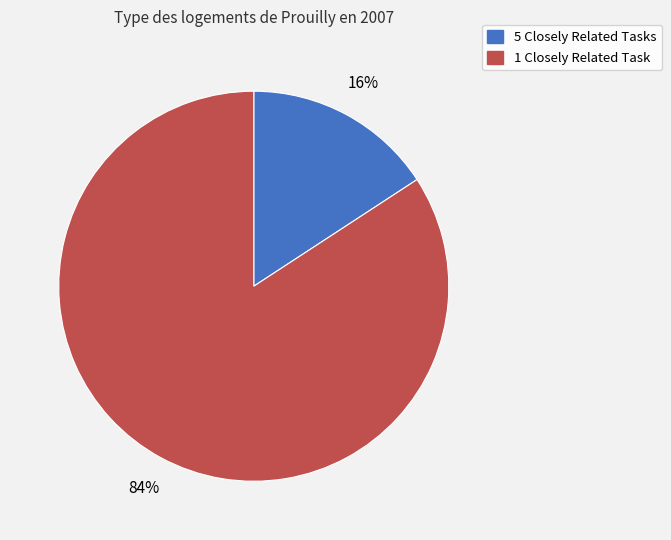

Does any single category account for the majority?

Yes